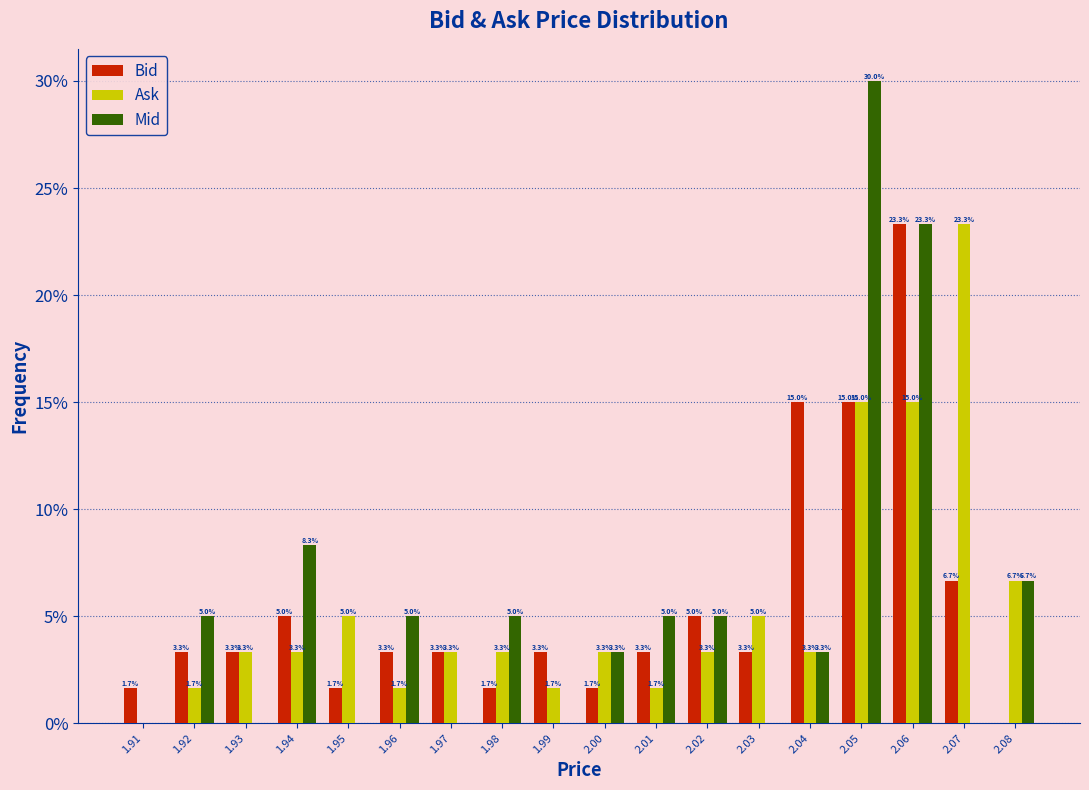

Reading left to right, list all the values displayed in this chart.

Bid: 1.91=1.7	1.92=3.3	1.93=3.3	1.94=5.0	1.95=1.7	1.96=3.3	1.97=3.3	1.98=1.7	1.99=3.3	2.00=1.7	2.01=3.3	2.02=5.0	2.03=3.3	2.04=15.0	2.05=15.0	2.06=23.3	2.07=6.7	2.08=0.0
Ask: 1.91=0.0	1.92=1.7	1.93=3.3	1.94=3.3	1.95=5.0	1.96=1.7	1.97=3.3	1.98=3.3	1.99=1.7	2.00=3.3	2.01=1.7	2.02=3.3	2.03=5.0	2.04=3.3	2.05=15.0	2.06=15.0	2.07=23.3	2.08=6.7
Mid: 1.91=0.0	1.92=5.0	1.93=0.0	1.94=8.3	1.95=0.0	1.96=5.0	1.97=0.0	1.98=5.0	1.99=0.0	2.00=3.3	2.01=5.0	2.02=5.0	2.03=0.0	2.04=3.3	2.05=30.0	2.06=23.3	2.07=0.0	2.08=6.7